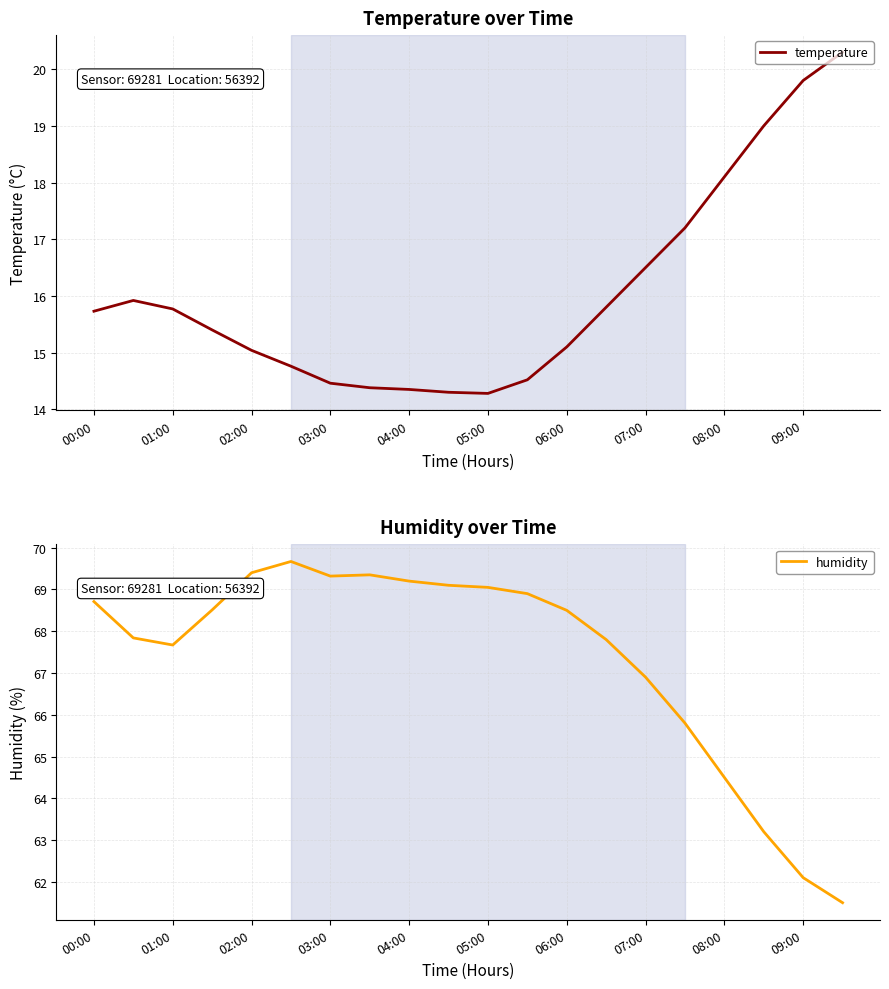

The temperature series shows 16.5 at 07:00. True or false?

True